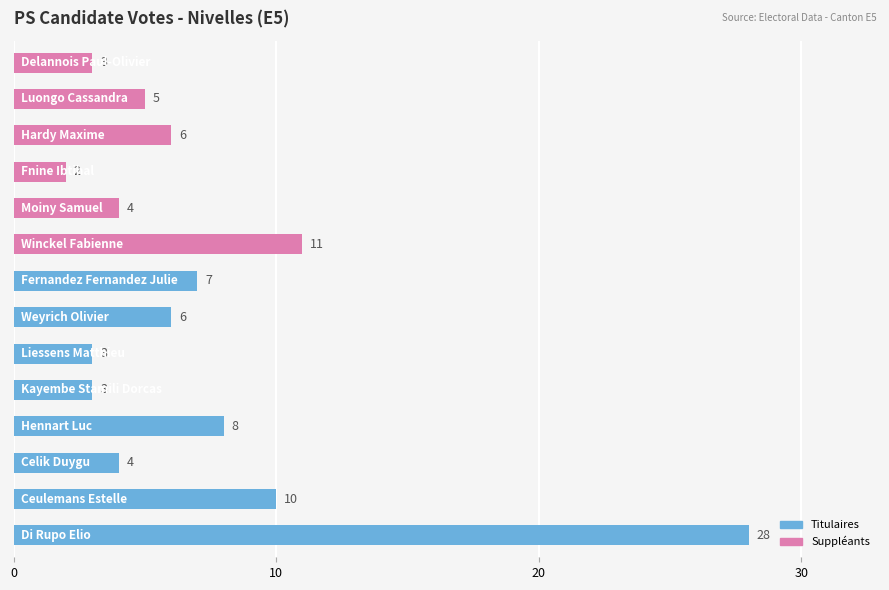

How many data points are less than 6?

7